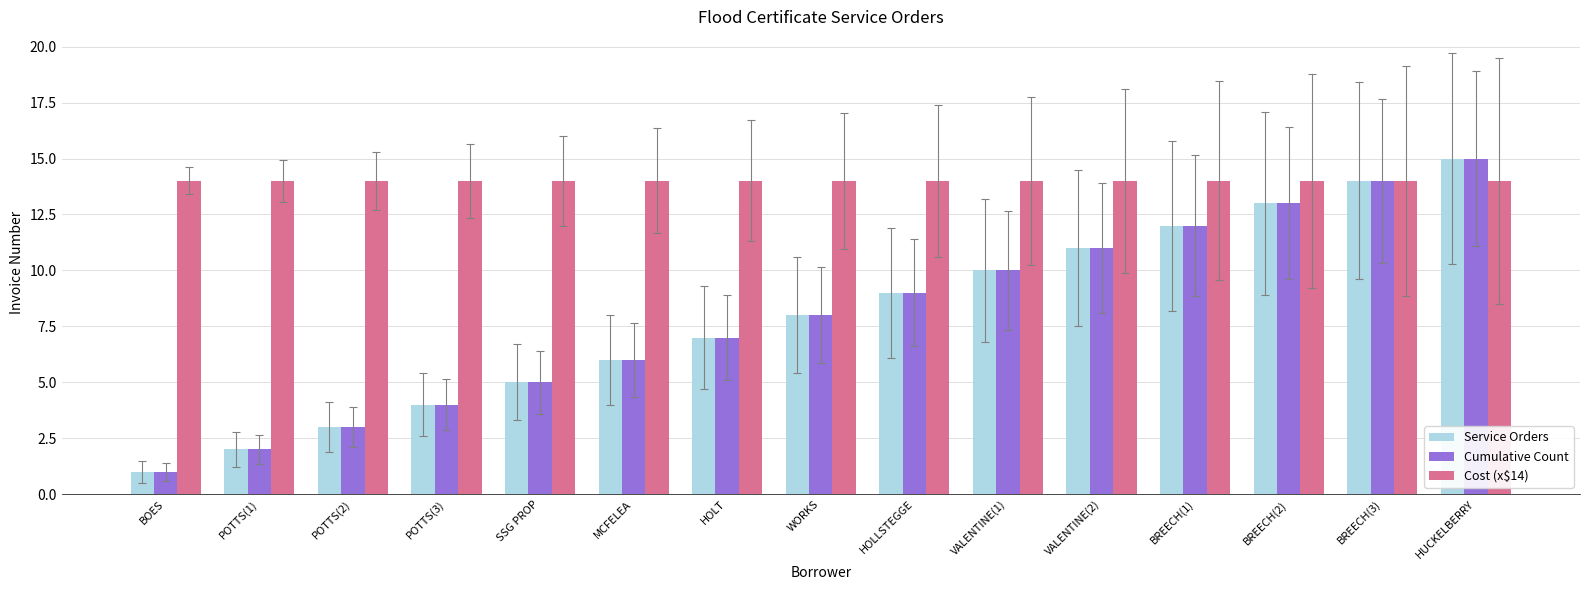

What is the difference between the highest and lowest values at SSG PROP?

9